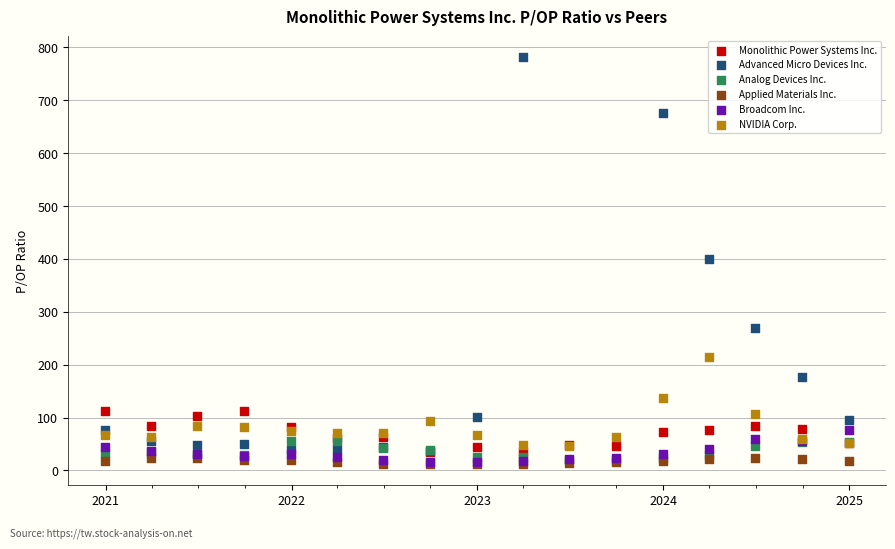

What are all the series names shown in the legend?

Monolithic Power Systems Inc., Advanced Micro Devices Inc., Analog Devices Inc., Applied Materials Inc., Broadcom Inc., NVIDIA Corp.